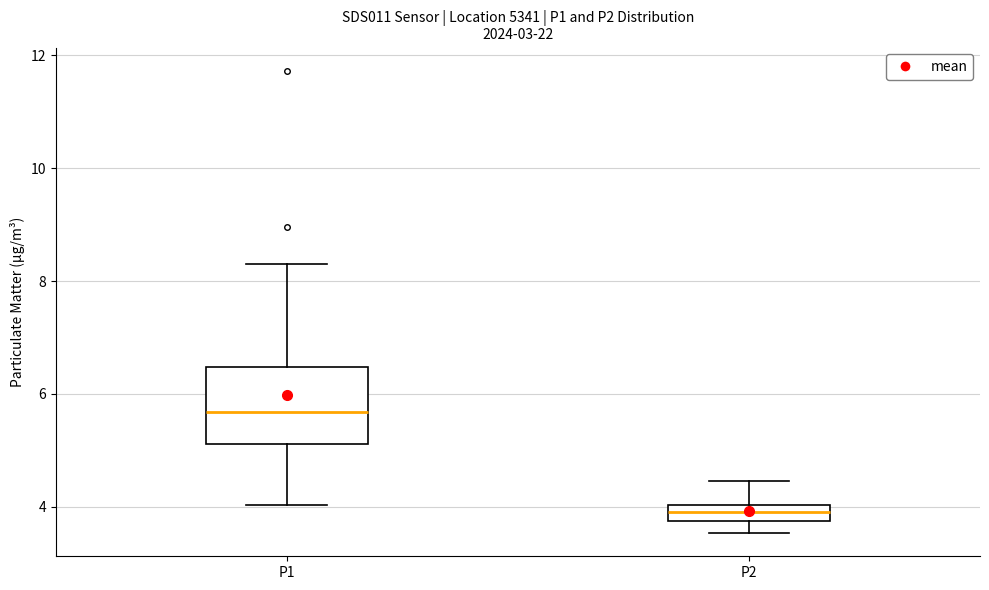

Which box has the lowest median line?

P2